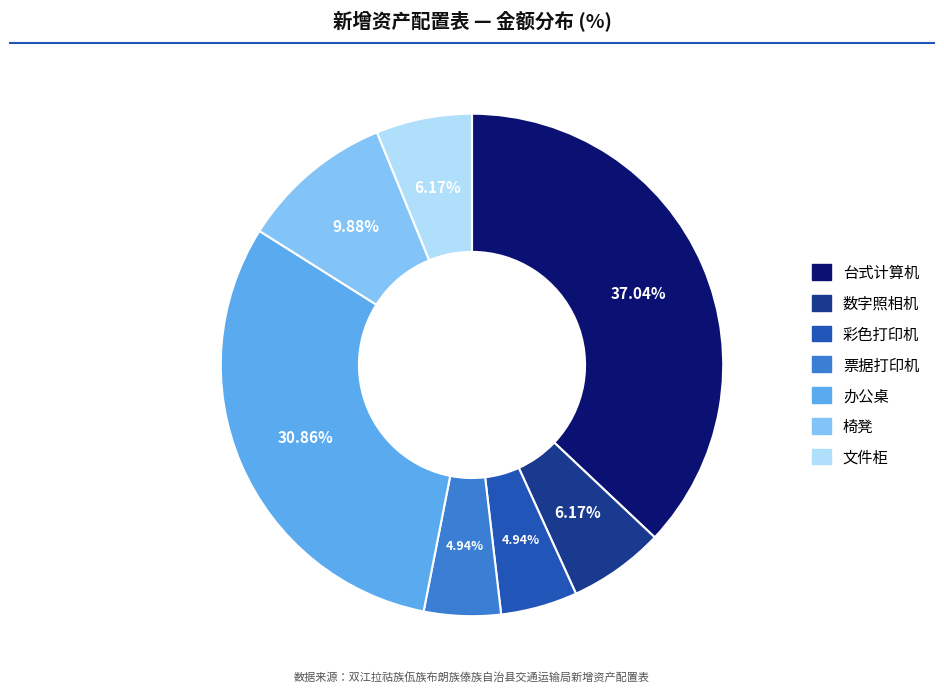

How many slices are in this pie chart?

7